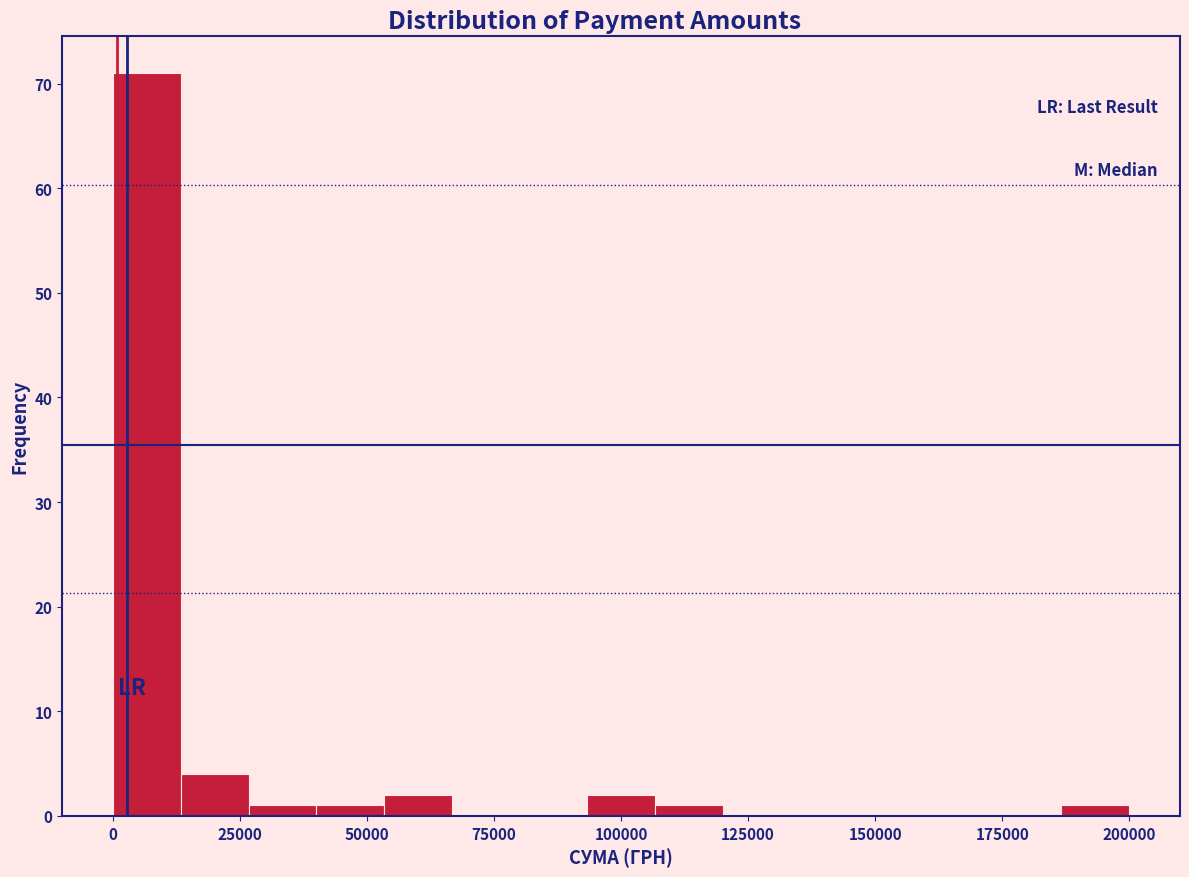

Read against the x-axis, roughly where is the centre of the tallest bar?

5000